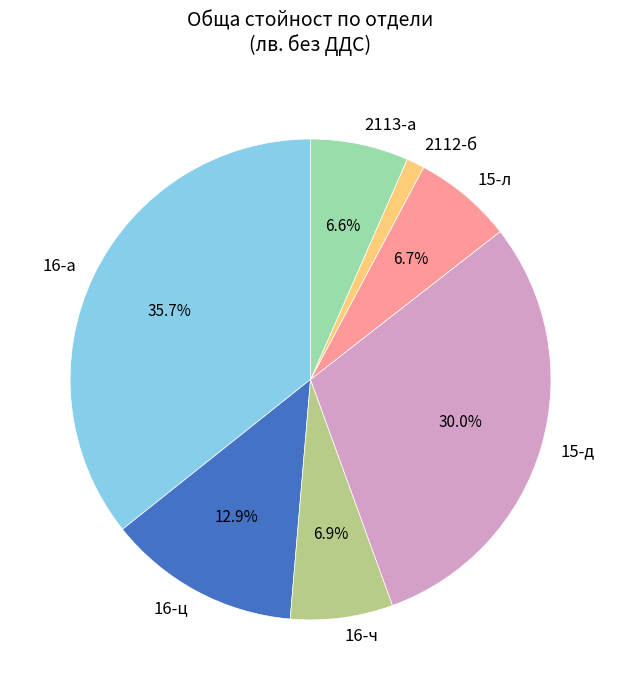

What is the smallest slice in the pie chart?

2112-б